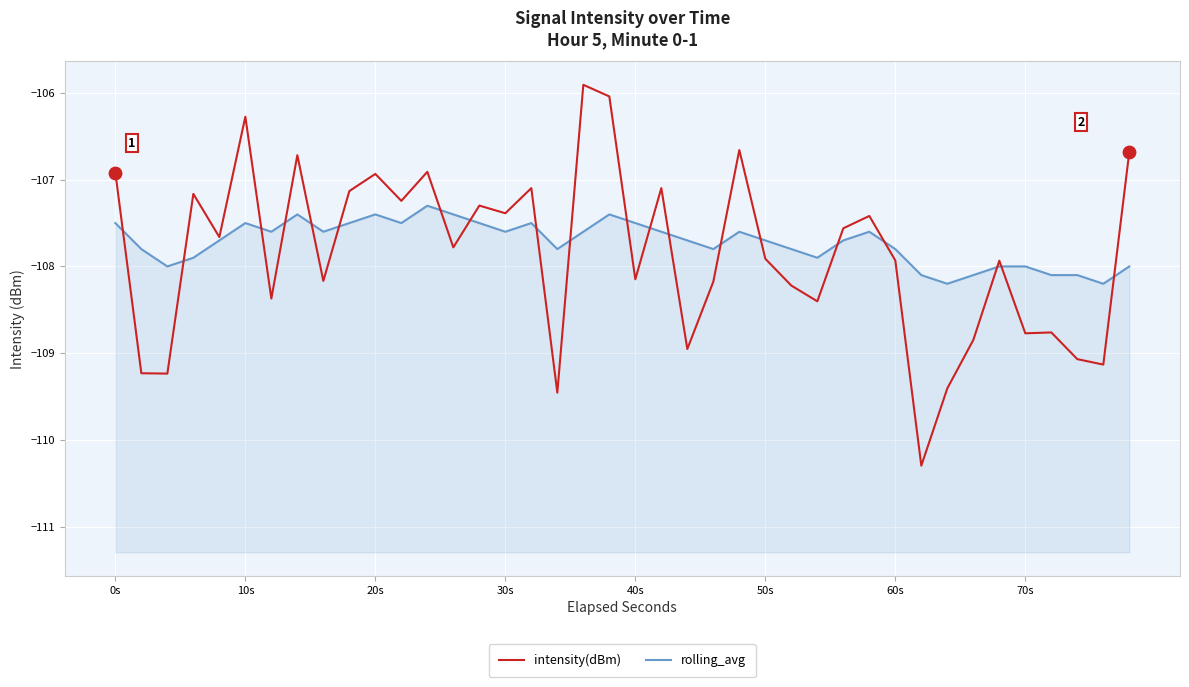

Which series has the widest spread of Y values?

intensity(dBm)